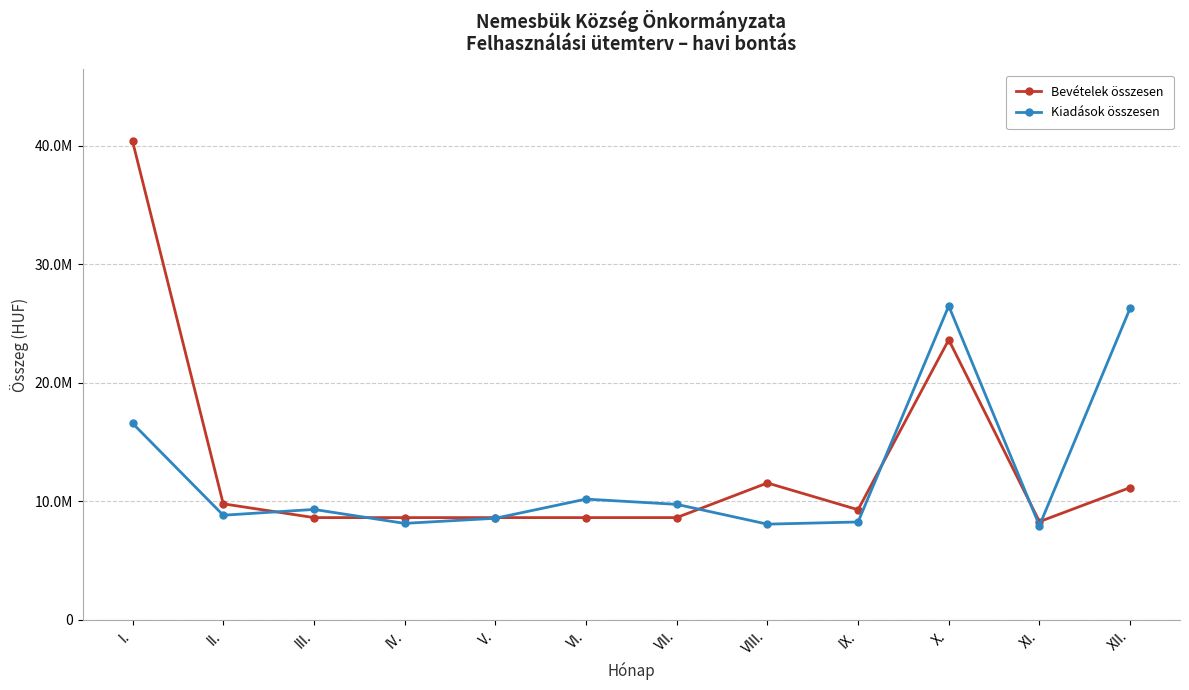

What are all the series names shown in the legend?

Bevételek összesen, Kiadások összesen